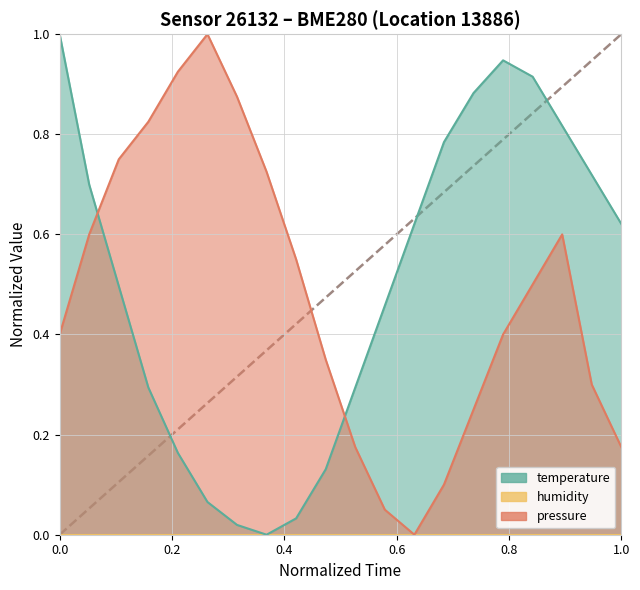

What is the maximum value shown in the chart?

1.0